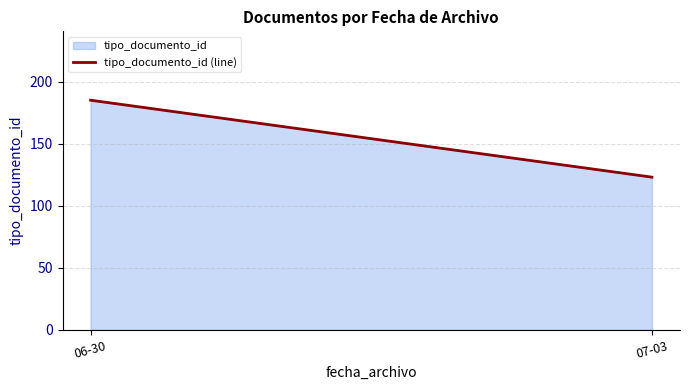

What is the maximum value shown in the chart?

185.0